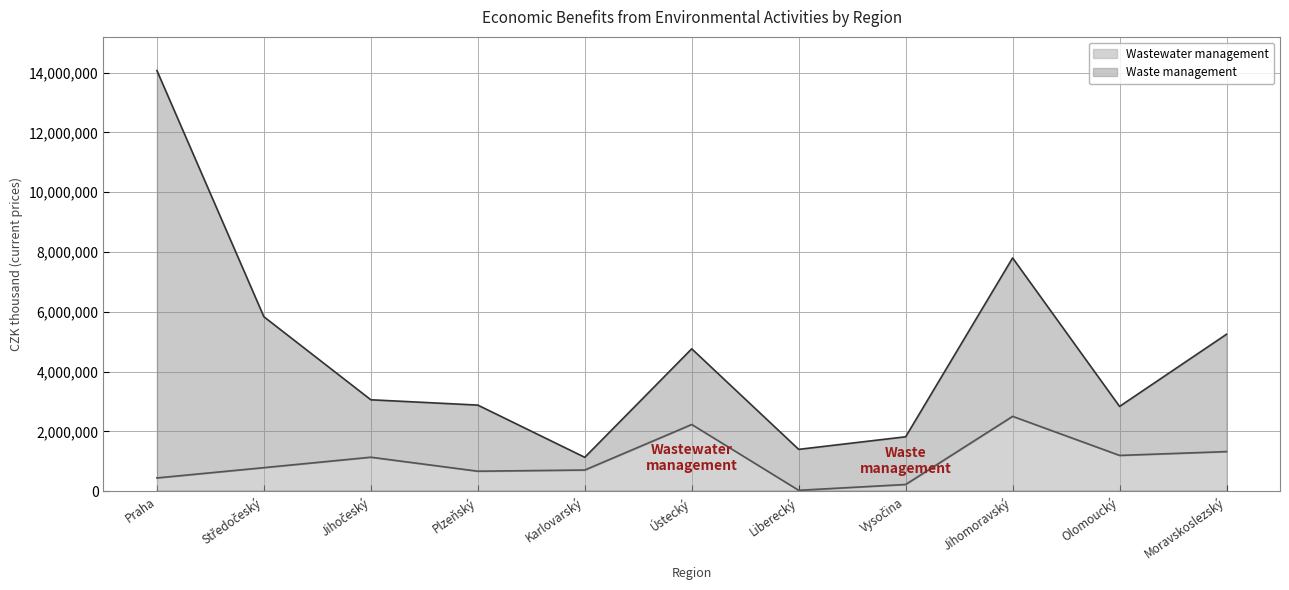

How many points are lower than both their immediate neighbors (excluding endpoints)?

3